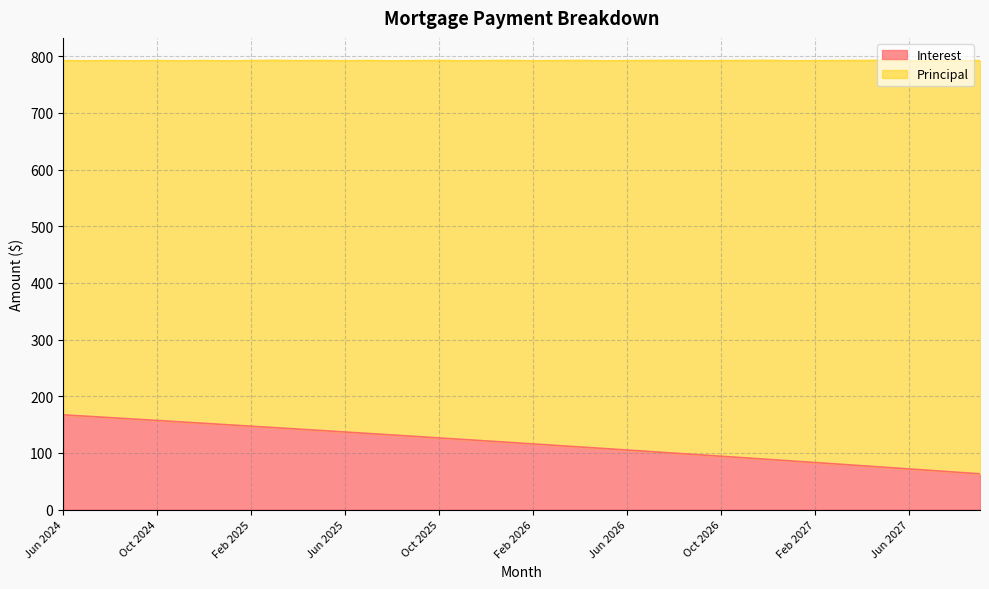

Does the chart display data point markers on the line(s)?

No